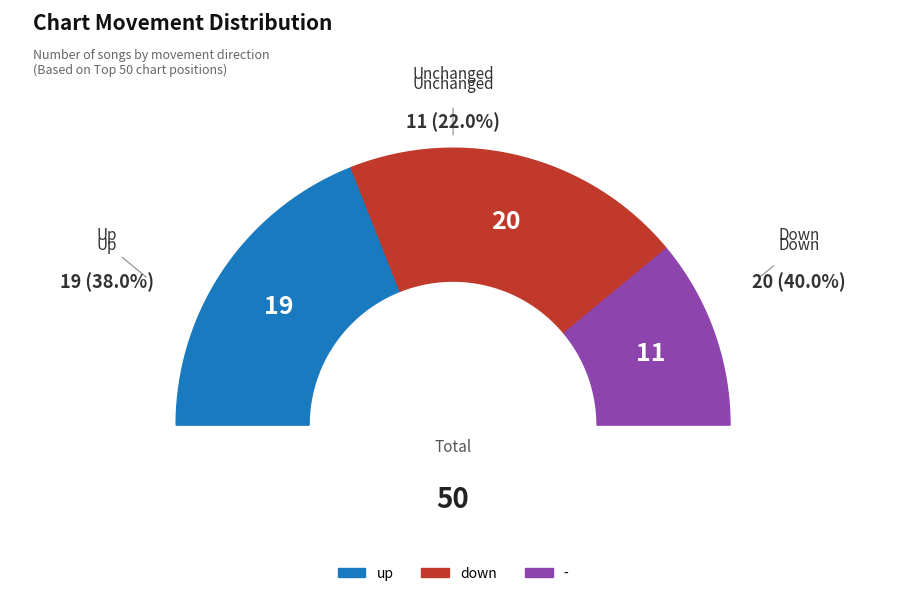

Is it true that down is 40% of the pie?

True